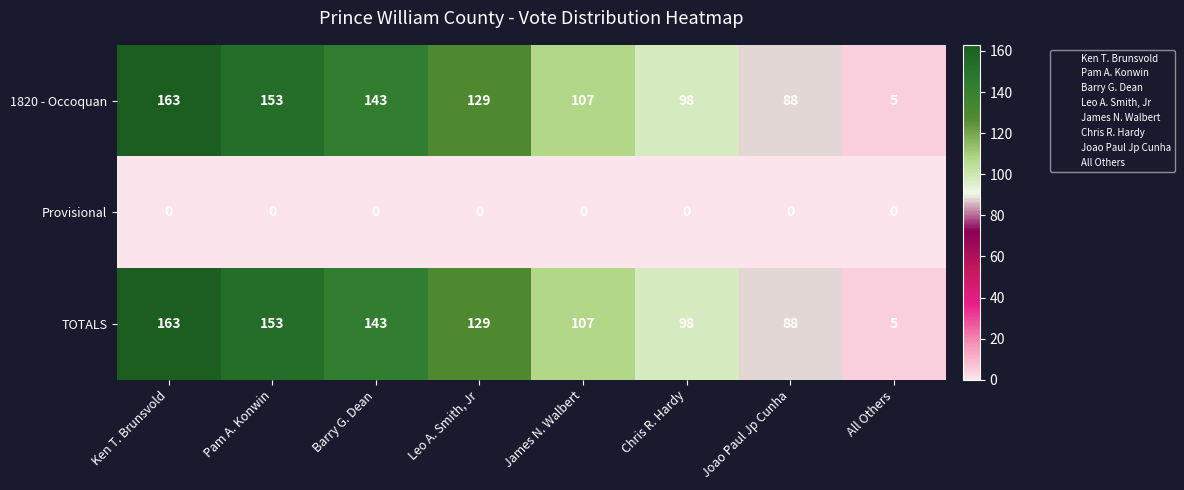

Reading left to right, extract all data points from this chart.

1820 - Occoquan: Ken T. Brunsvold=163	Pam A. Konwin=153	Barry G. Dean=143	Leo A. Smith, Jr=129	James N. Walbert=107	Chris R. Hardy=98	Joao Paul Jp Cunha=88	All Others=5
Provisional: Ken T. Brunsvold=0	Pam A. Konwin=0	Barry G. Dean=0	Leo A. Smith, Jr=0	James N. Walbert=0	Chris R. Hardy=0	Joao Paul Jp Cunha=0	All Others=0
TOTALS: Ken T. Brunsvold=163	Pam A. Konwin=153	Barry G. Dean=143	Leo A. Smith, Jr=129	James N. Walbert=107	Chris R. Hardy=98	Joao Paul Jp Cunha=88	All Others=5